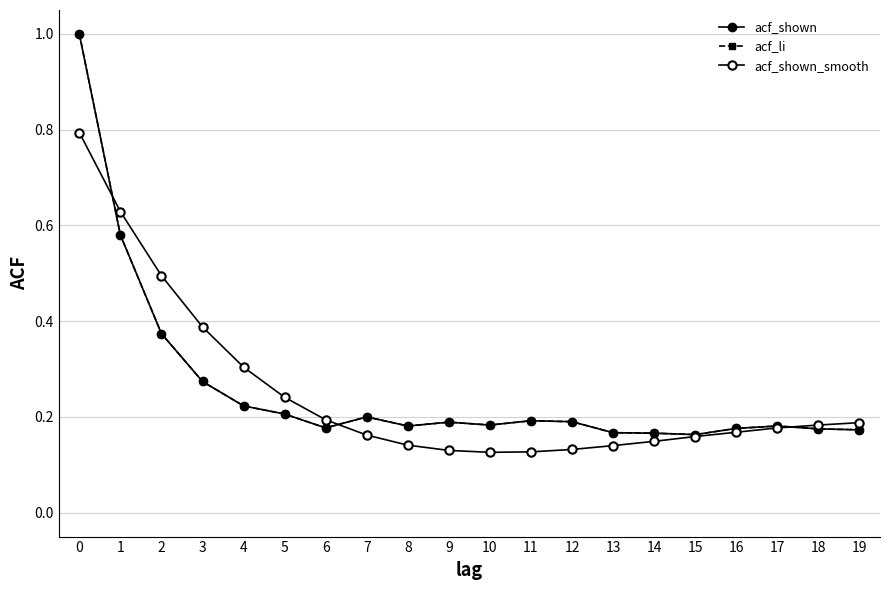

What is the value of the acf_shown point at the 13th from the left?

0.2